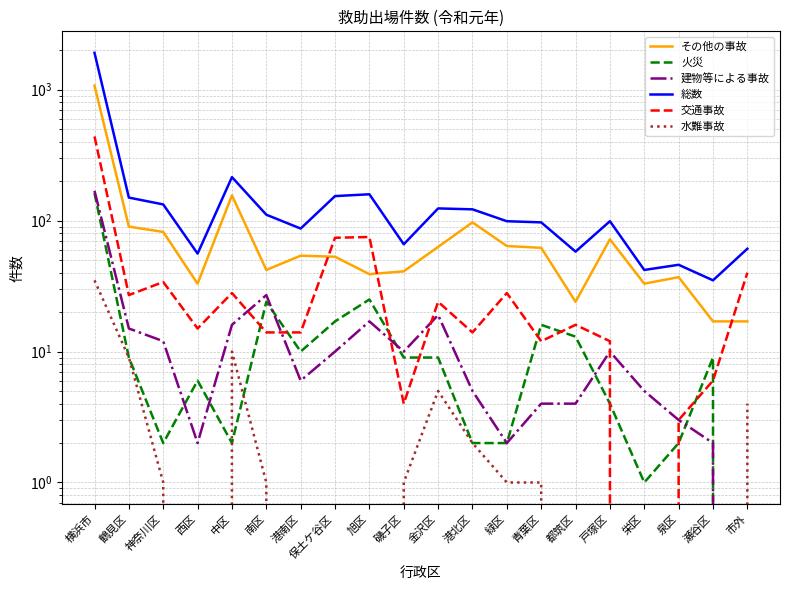

How many lines are shown in the chart?

6